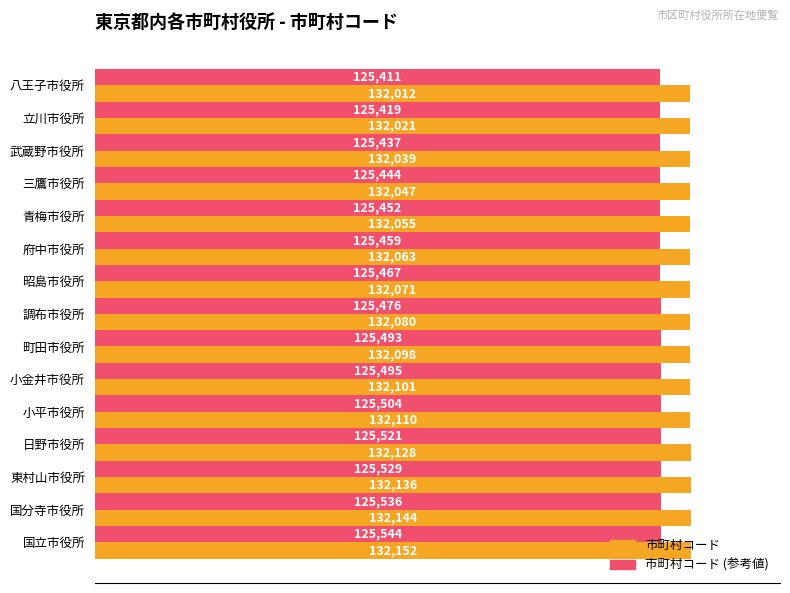

List the series in order of their overall mean, lowest first.

市町村コード (参考値), 市町村コード